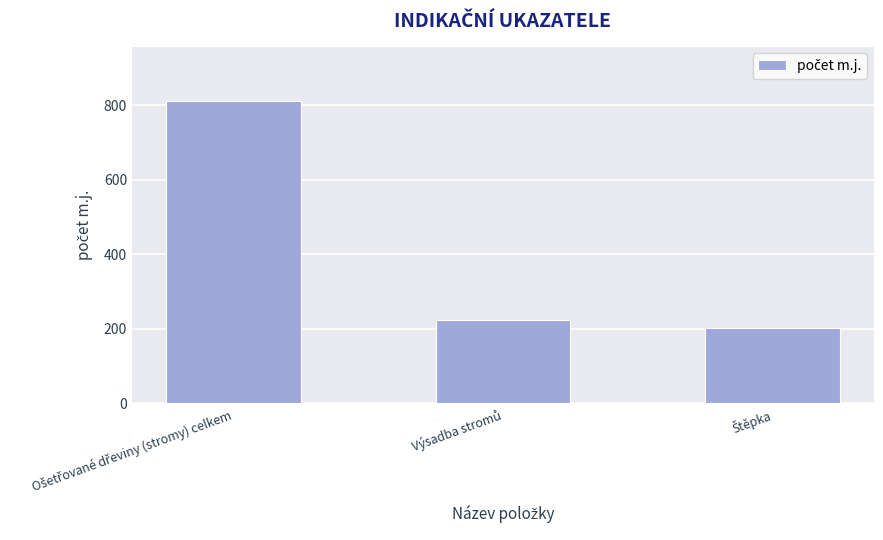

What is the difference between the maximum and second lowest values?

588